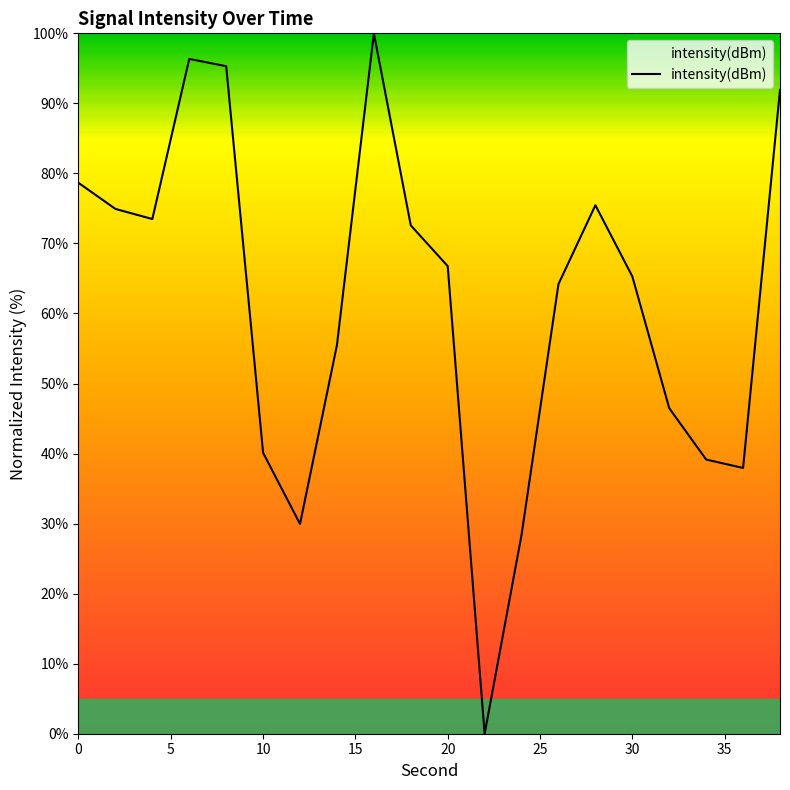

What is the greatest value displayed?

100.0